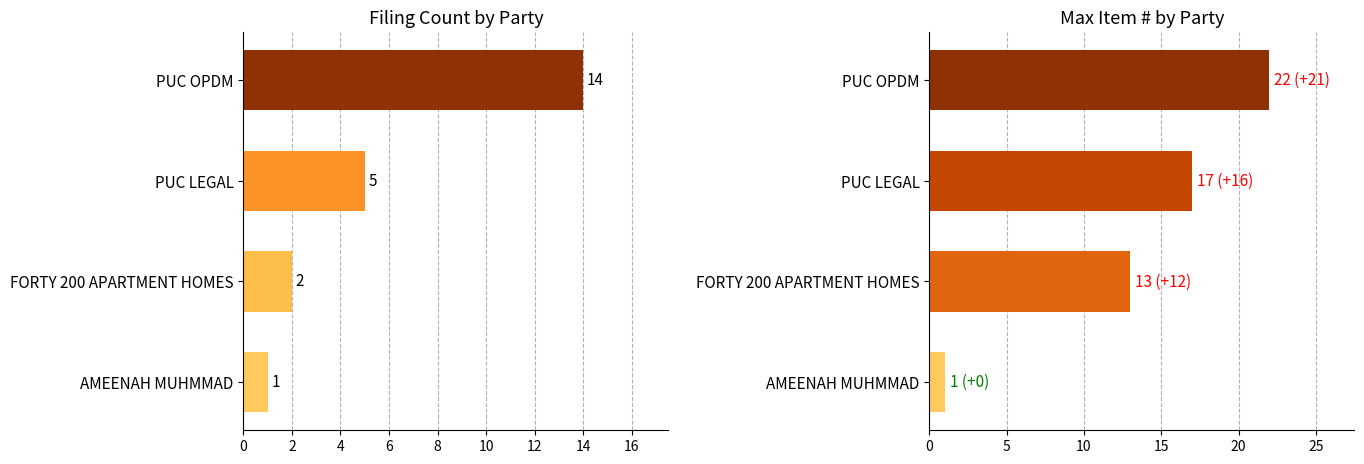

How many data points in Filing Count are above 5?

1